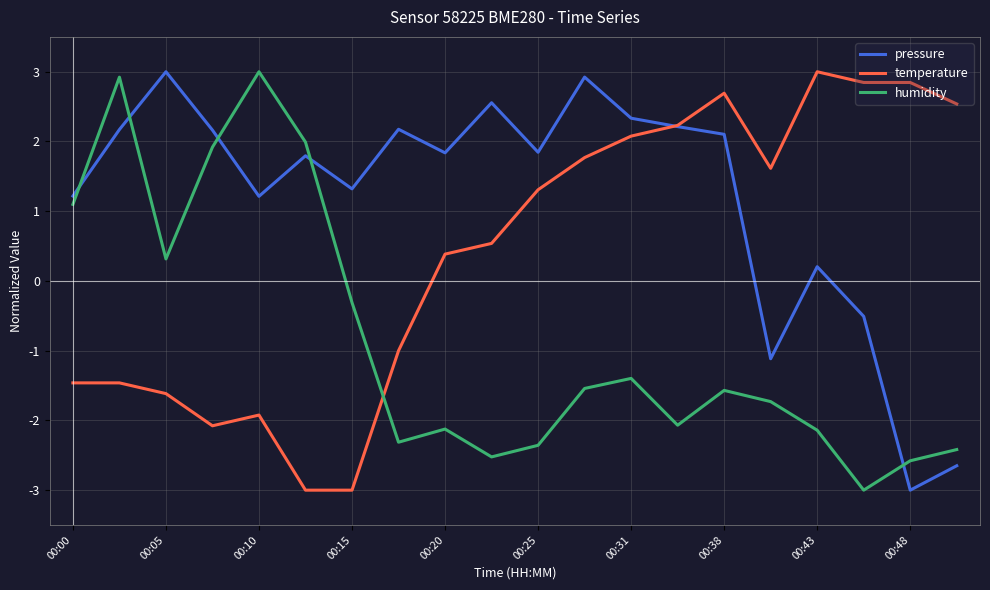

What is the maximum value for pressure?

3.0